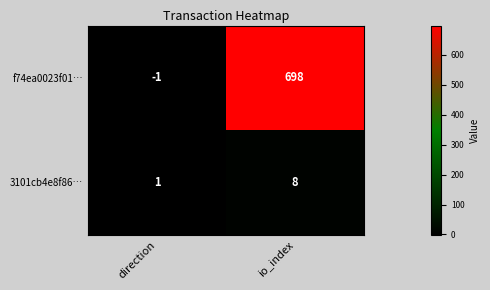

Which series has the largest total across all categories?

f74ea0023f01…